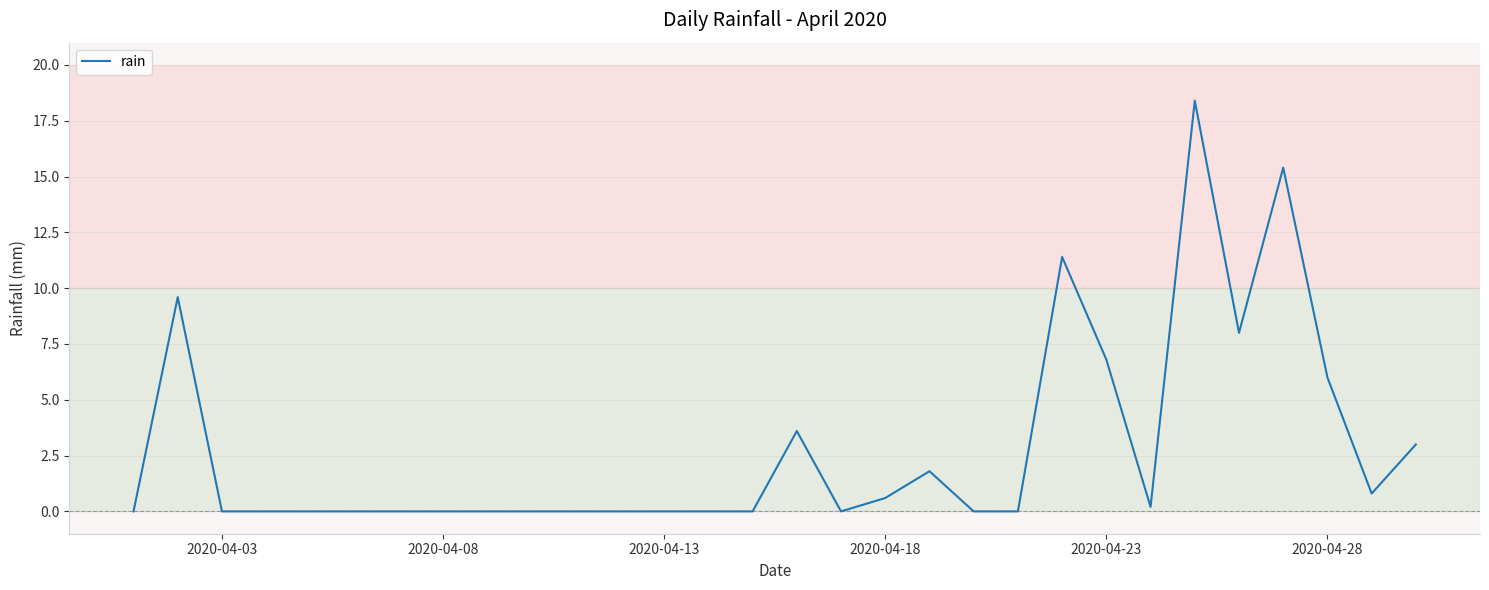

What is the difference between the maximum and minimum values?

18.4